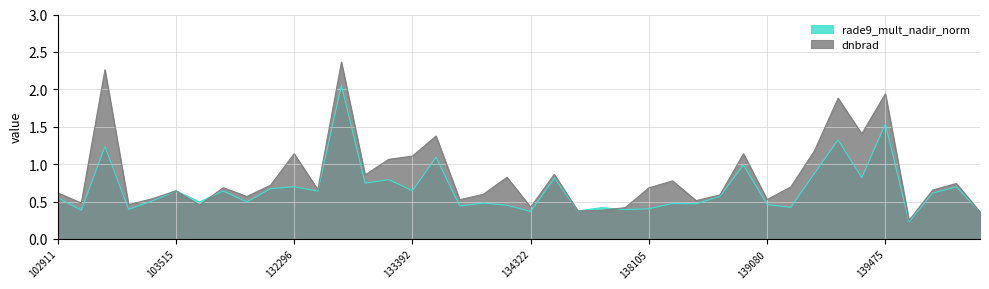

At which label does rade9_mult_nadir_norm reach its minimum?

139672